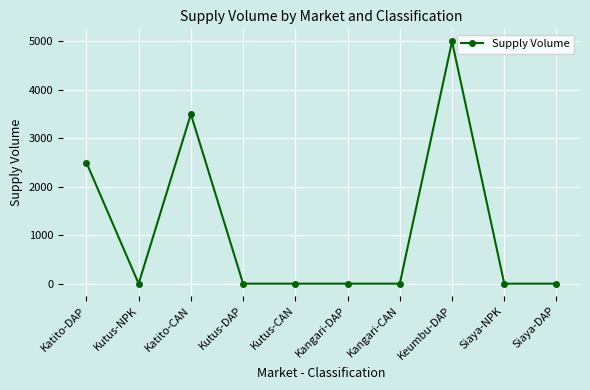

What is the change in value from Kangari-CAN to Keumbu-DAP?

+5000